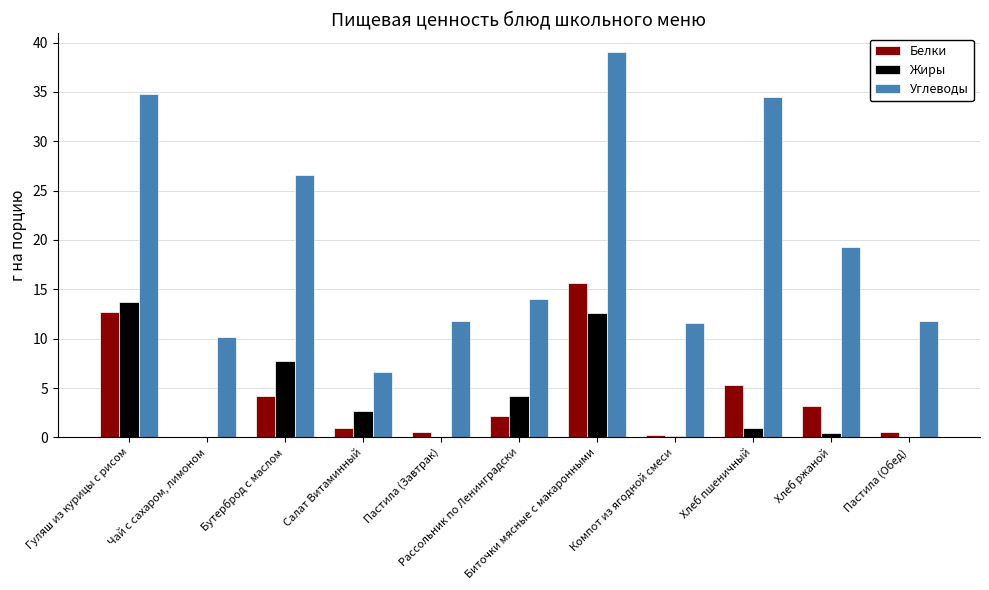

What is the difference between the Углеводы values at Биточки мясные с макаронными and Компот из ягодной смеси?

27.4